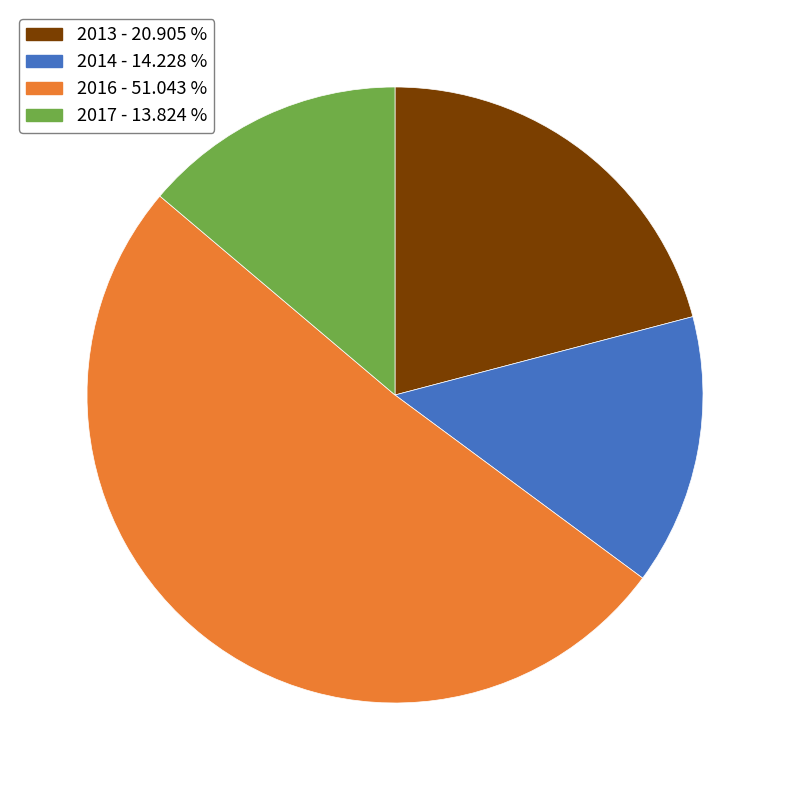

Does any single category account for the majority?

Yes